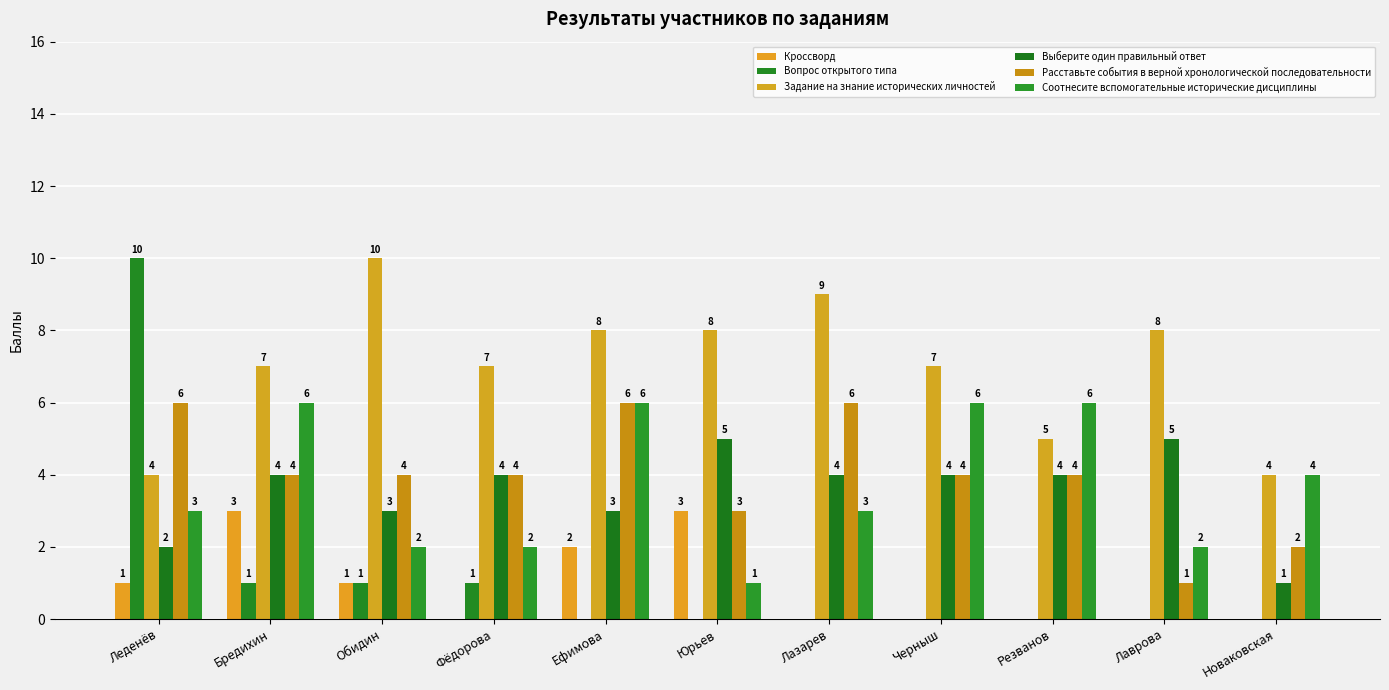

Reading left to right, what are all the values shown in this chart?

Кроссворд: 1	3	1	0	2	3	0	0	0	0	0
Вопрос открытого типа: 10	1	1	1	0	0	0	0	0	0	0
Задание на знание исторических личностей: 4	7	10	7	8	8	9	7	5	8	4
Выберите один правильный ответ: 2	4	3	4	3	5	4	4	4	5	1
Расставьте события в верной хронологической последовательности: 6	4	4	4	6	3	6	4	4	1	2
Соотнесите вспомогательные исторические дисциплины: 3	6	2	2	6	1	3	6	6	2	4